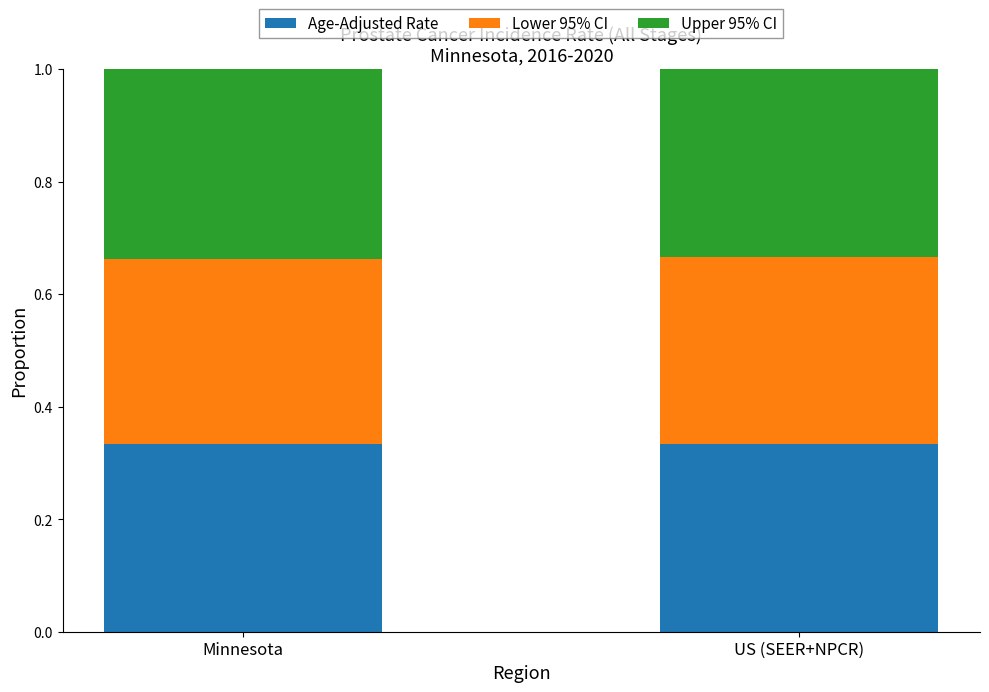

The Age-Adjusted Rate series shows 0.2 at US (SEER+NPCR). True or false?

False